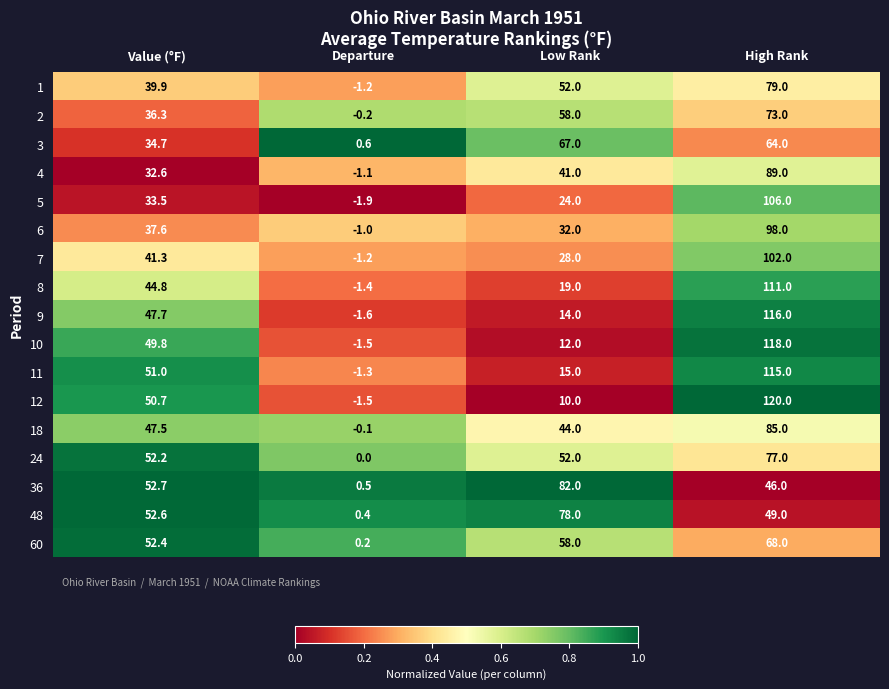

Where is 6 nearest to the value 48?

Value (°F)